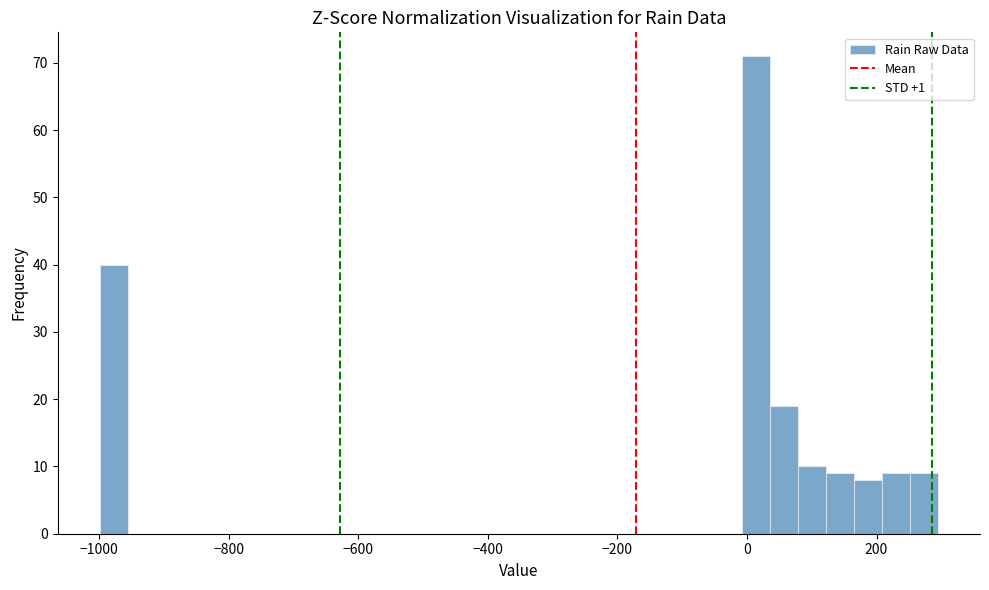

Read against the x-axis, roughly where is the centre of the tallest bar?

20